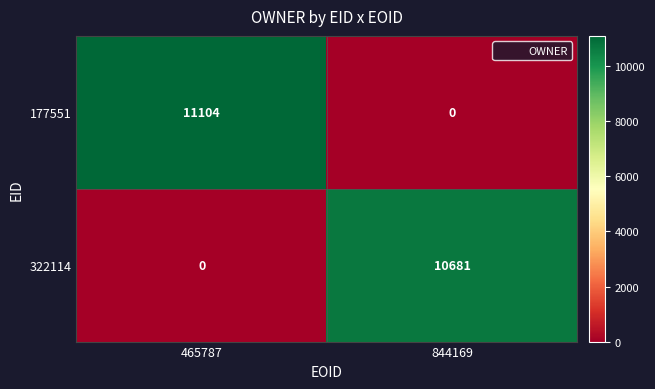

Reading right to left, transcribe all the data shown in this chart.

177551: 0	11104
322114: 10681	0